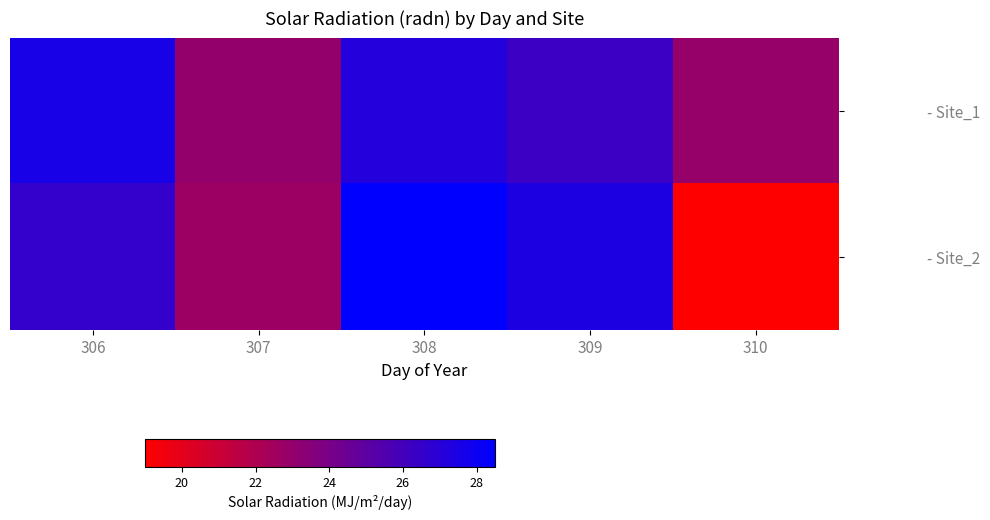

What is the smallest value displayed?

19.0